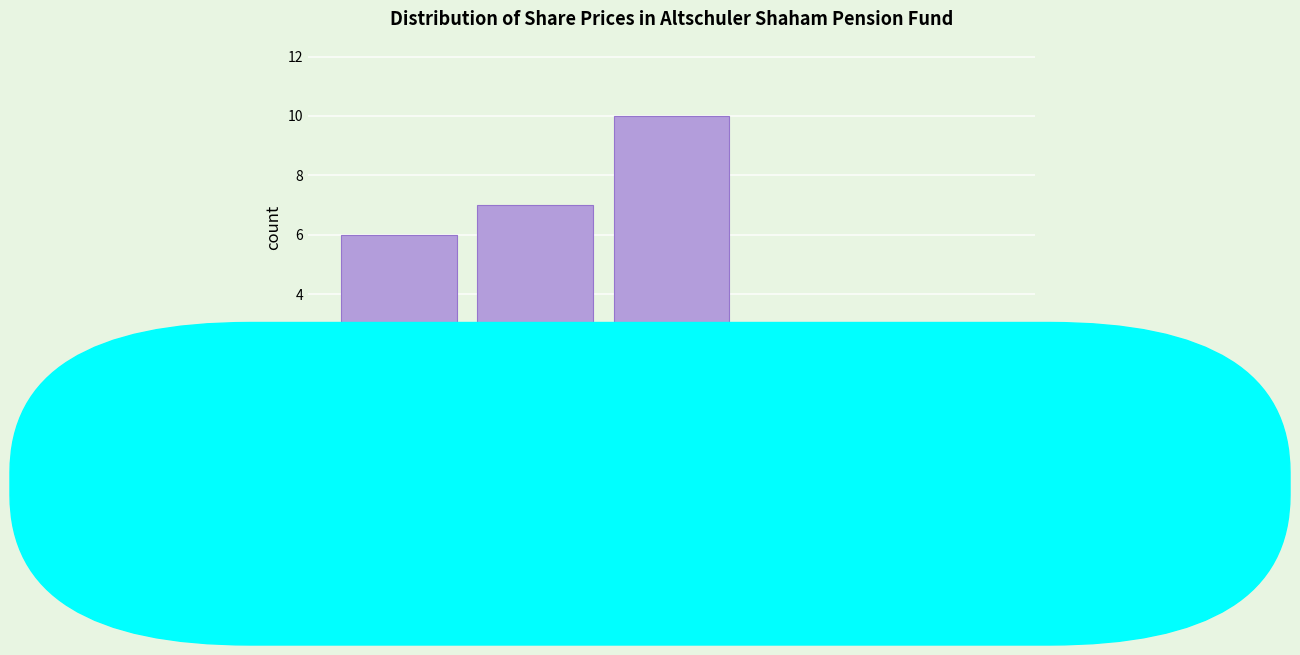

Reading right to left, transcribe all the data shown in this chart.

1	3	10	7	6